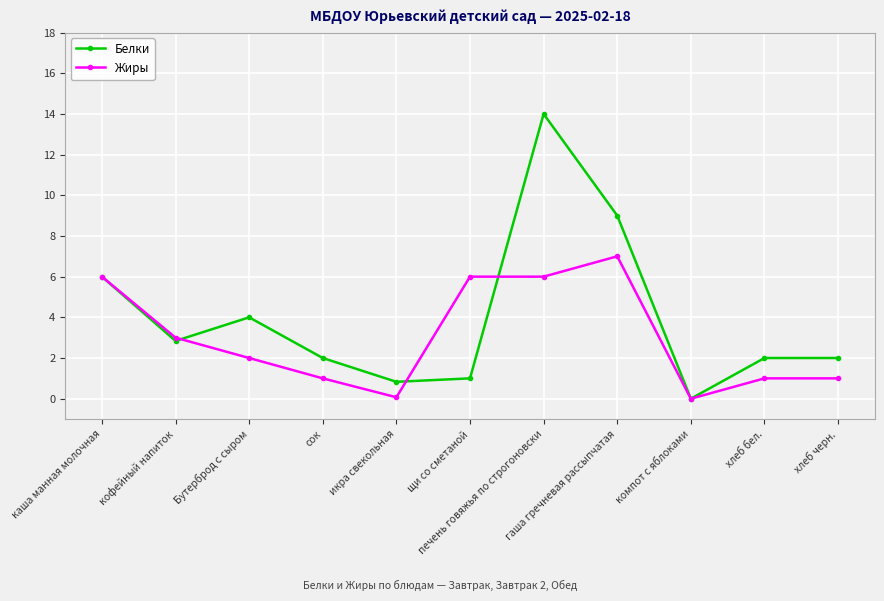

Count the number of categories in the chart.

11